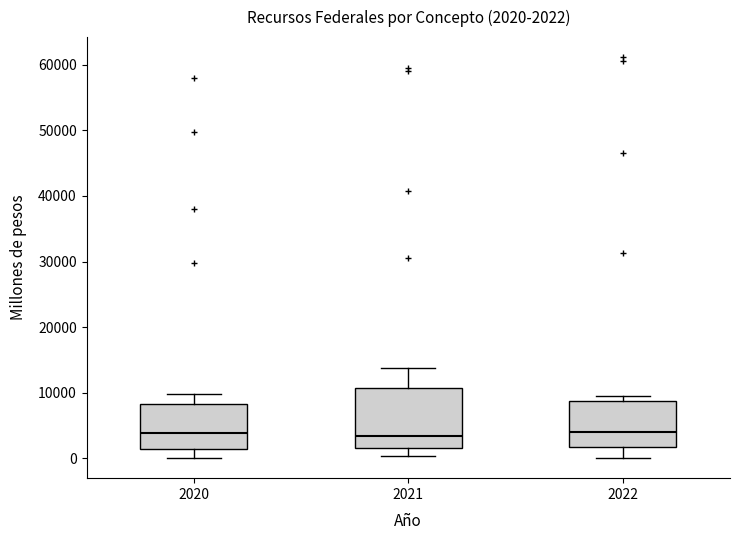

Which box is the tallest, from its lower edge to its upper edge?

2021